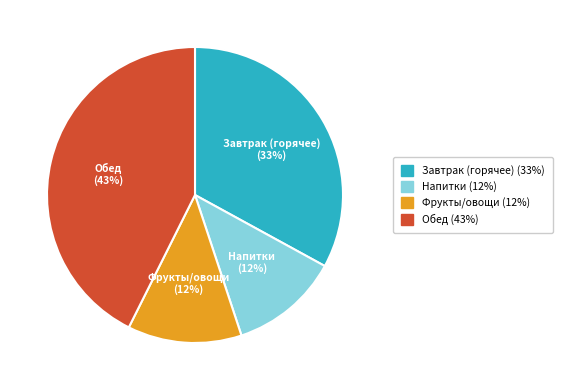

Is there a majority slice in this chart?

No